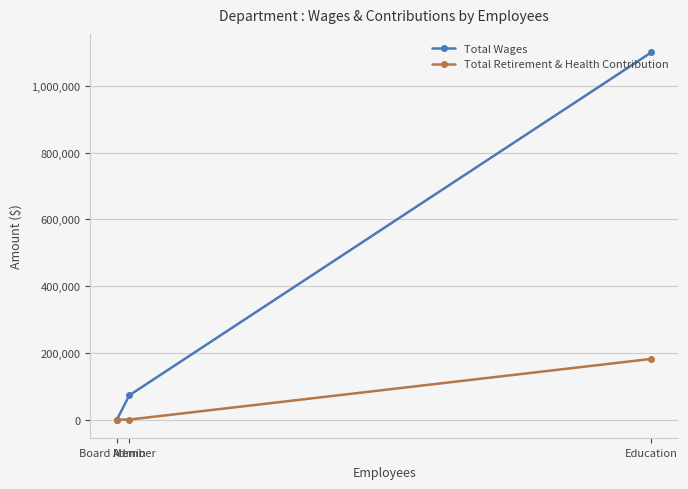

What position from the right is Admin?

2